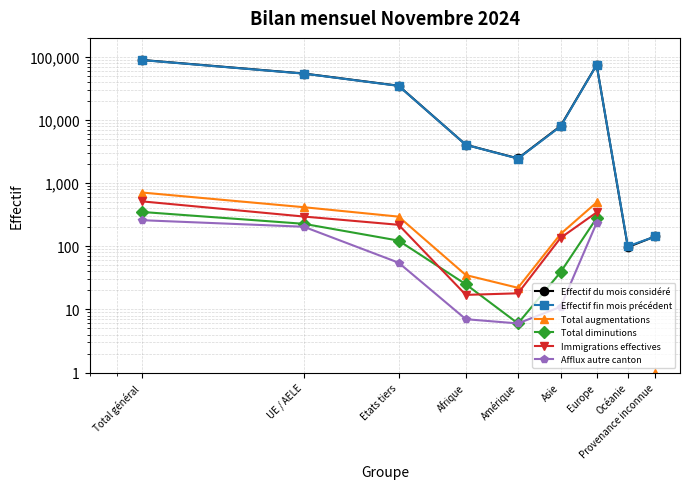

Is it true that Immigrations effectives equals 239.8 at Europe?

False